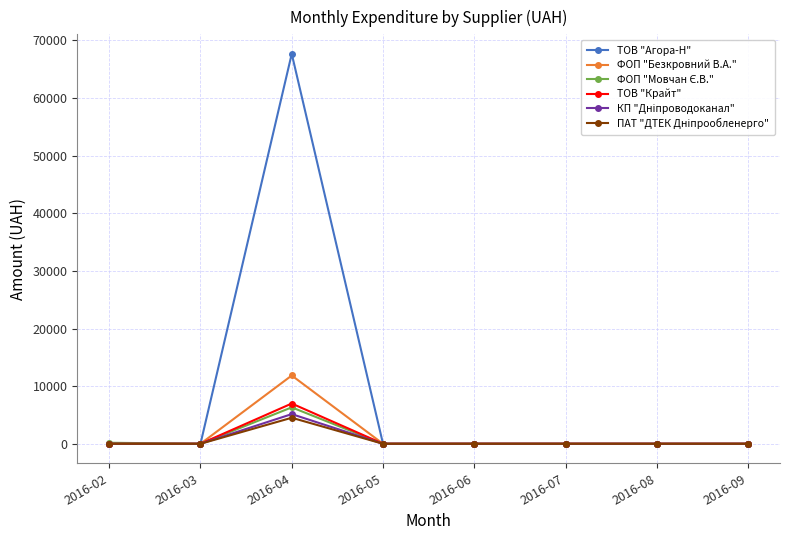

How many distinct data groups are displayed?

6